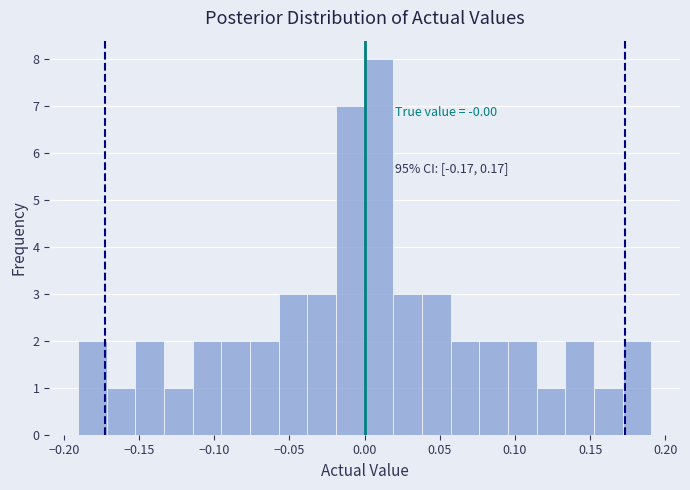

Around what value on the x-axis is the tallest bar? Give the approximate position of its centre, as read against the axis.

0.010